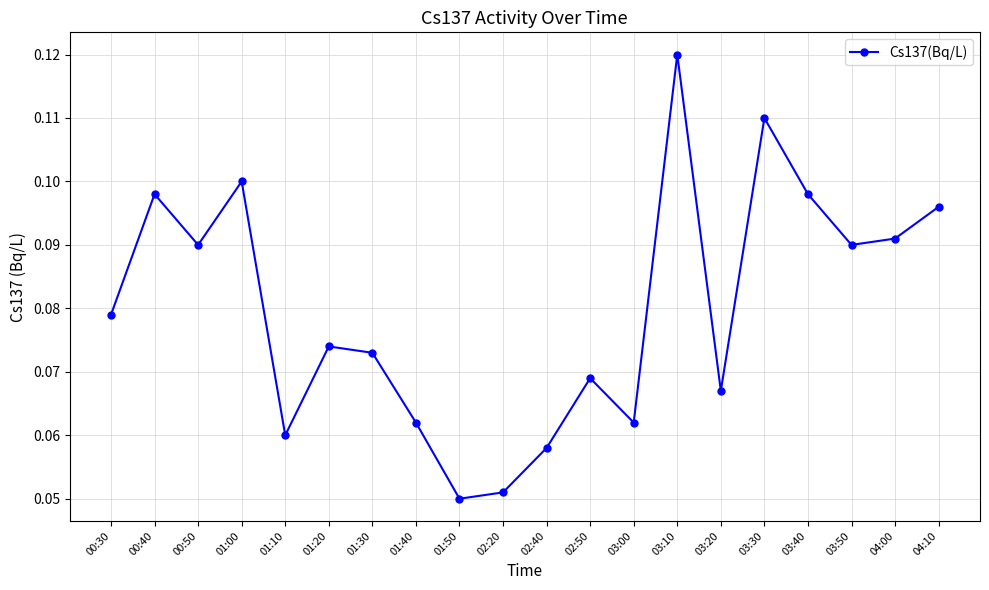

What is the change in value from 01:40 to 03:10?

+0.1